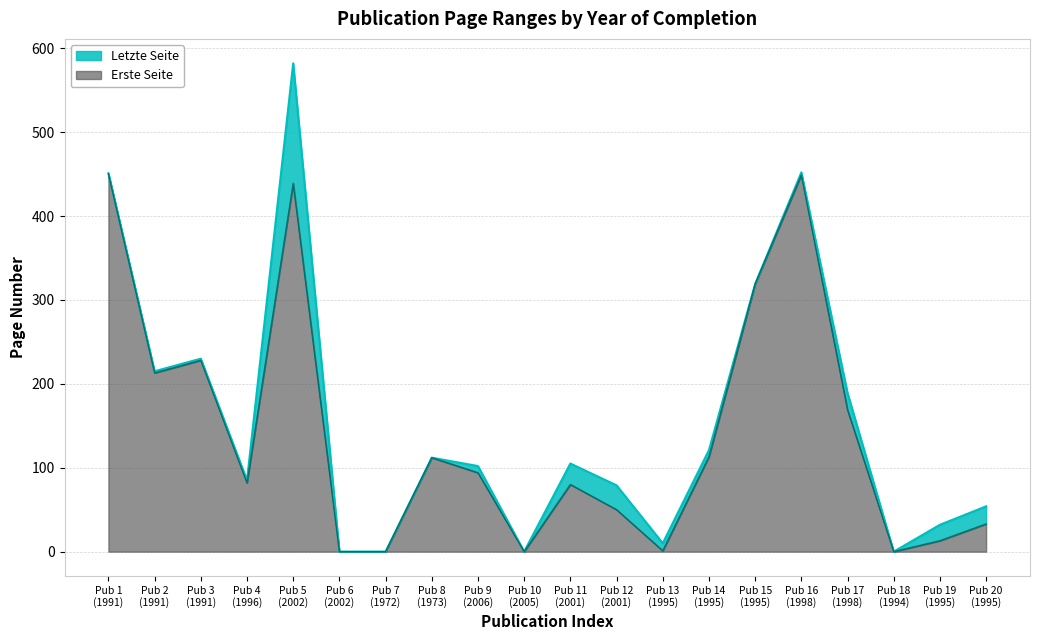

What are all the series names shown in the legend?

Letzte Seite, Erste Seite